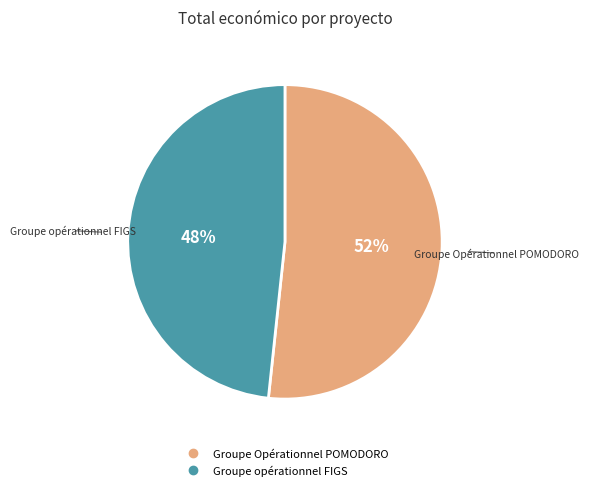

Is it true that Groupe Opérationnel POMODORO is 37% of the pie?

False